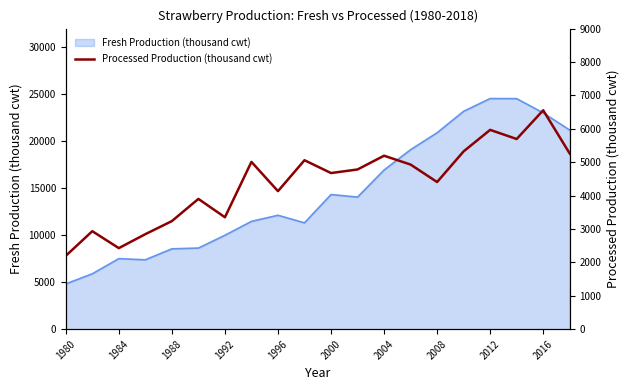

What is the highest value of the Fresh Production (thousand cwt) series?

24552.0